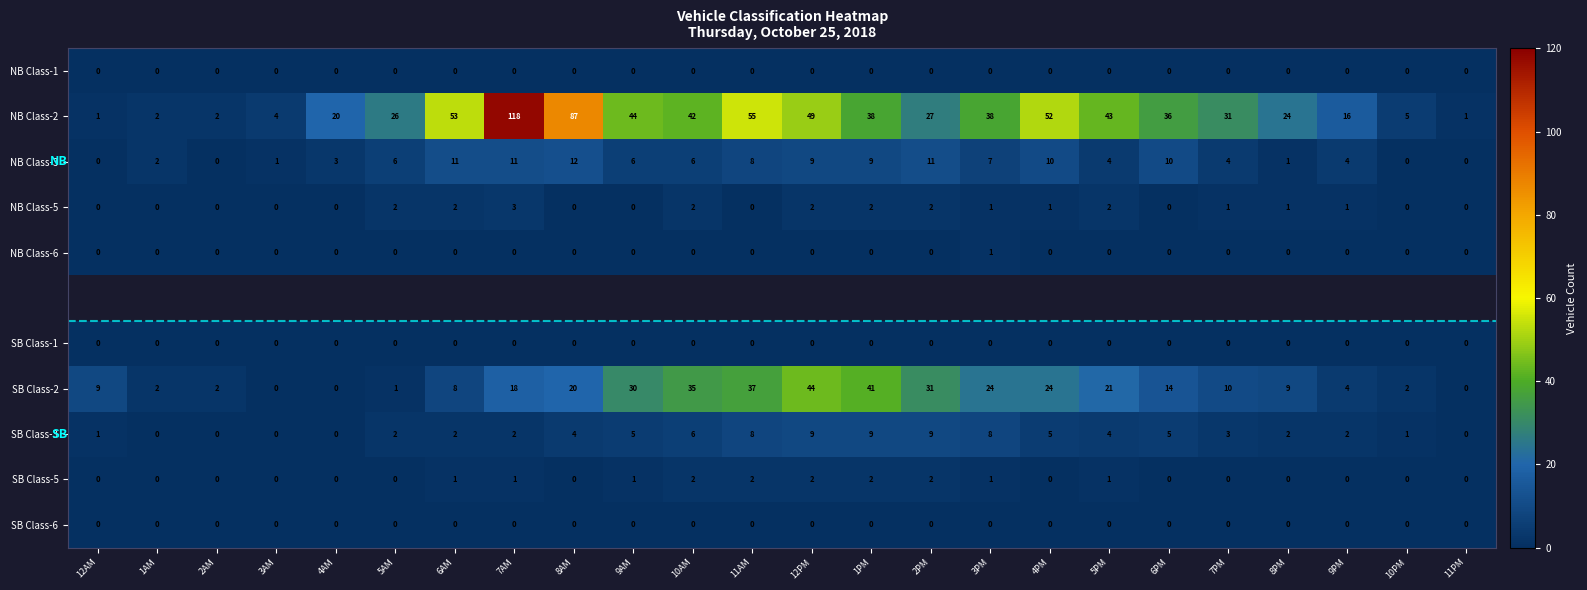

The value of SB Class-5 at 10PM is 0. True or false?

True